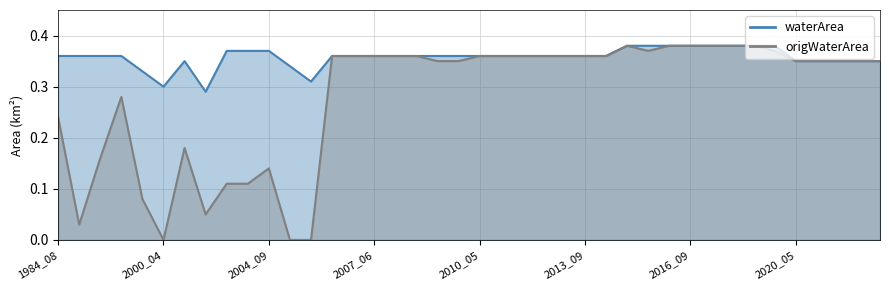

At which label is origWaterArea closest to 0?

2000_04